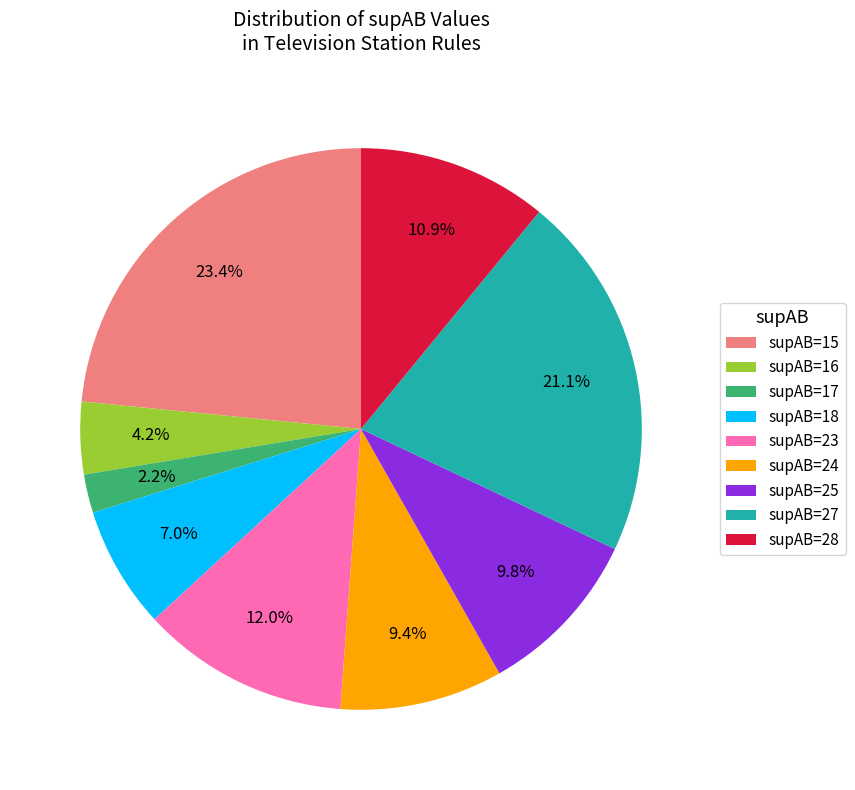

Count the number of slices in the pie.

9